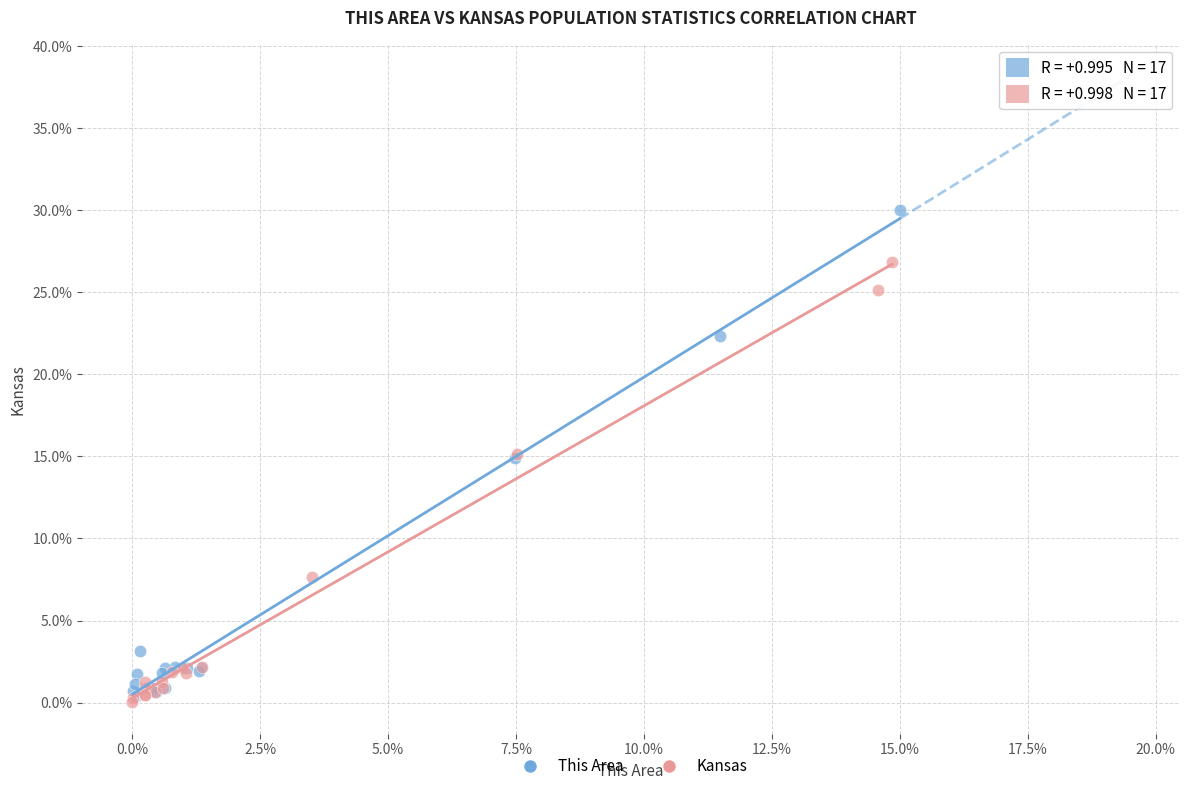

Which series contains the highest Y value?

This Area